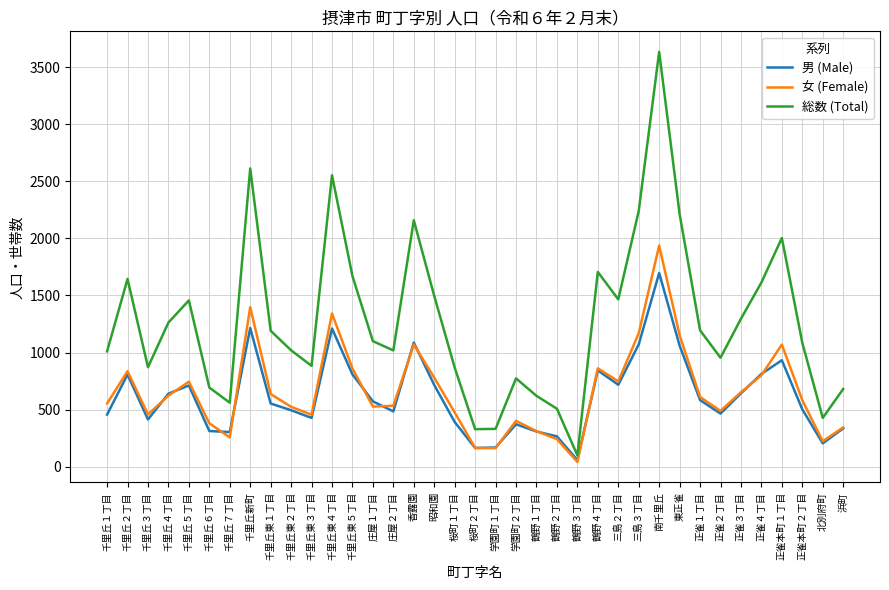

What is the total value across all series at 昭和園?

2992